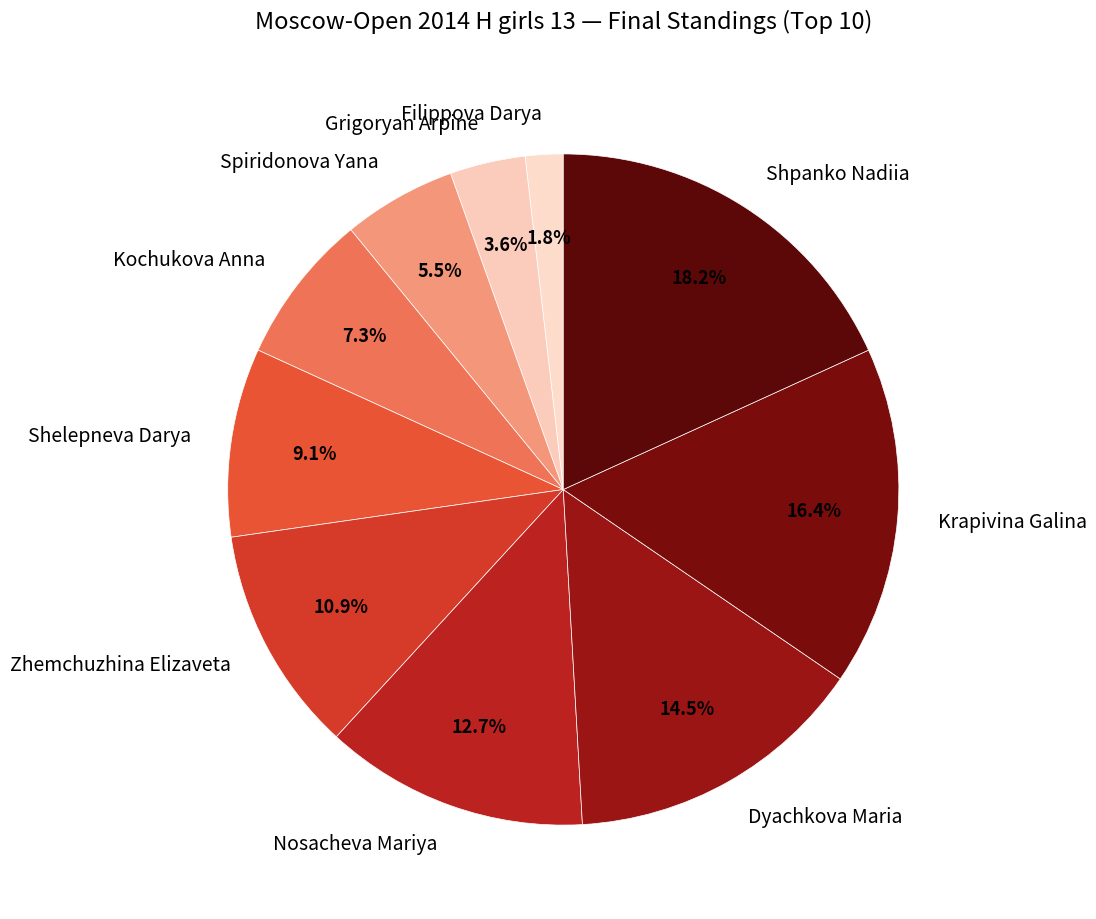

To the nearest percent, what percentage of the pie is Nosacheva Mariya?

13%